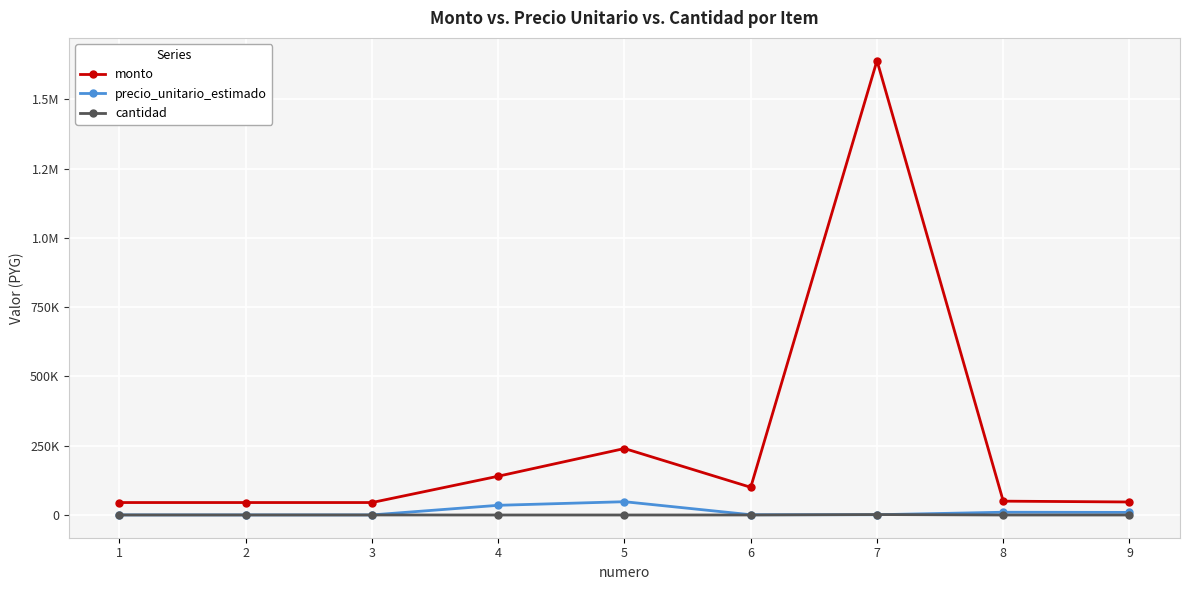

The value of cantidad at 8 is 5. True or false?

True